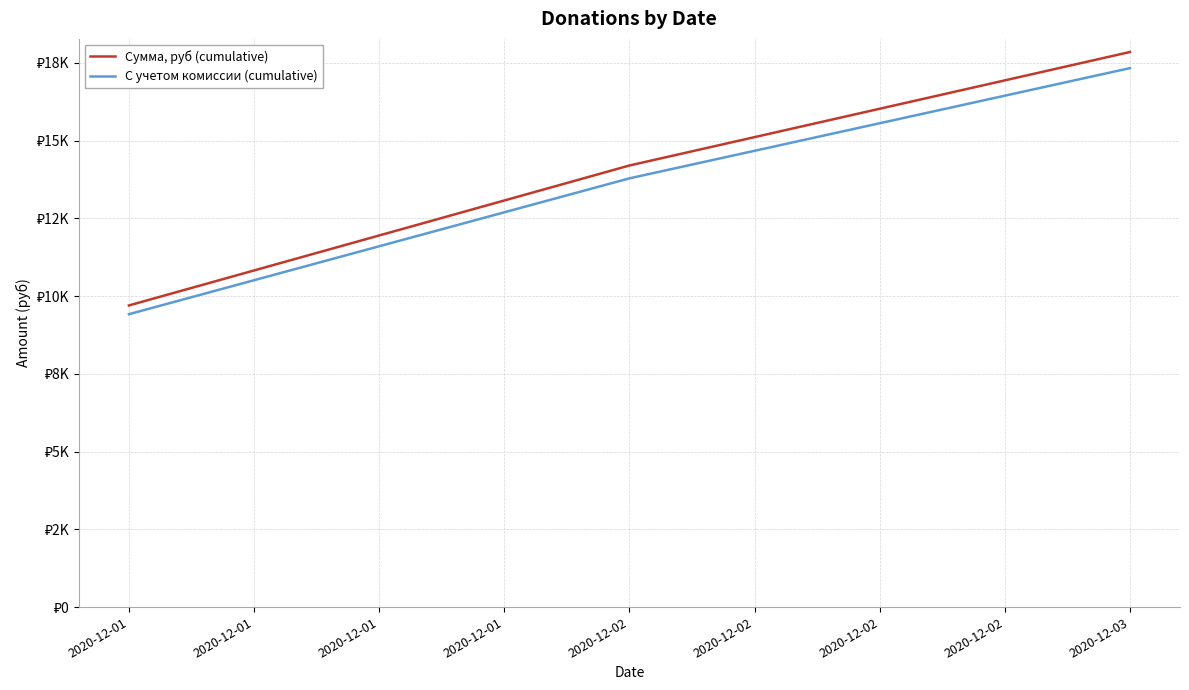

At 2020-12-01, list the series in order from smallest to largest.

С учетом комиссии (cumulative), Сумма, руб (cumulative)